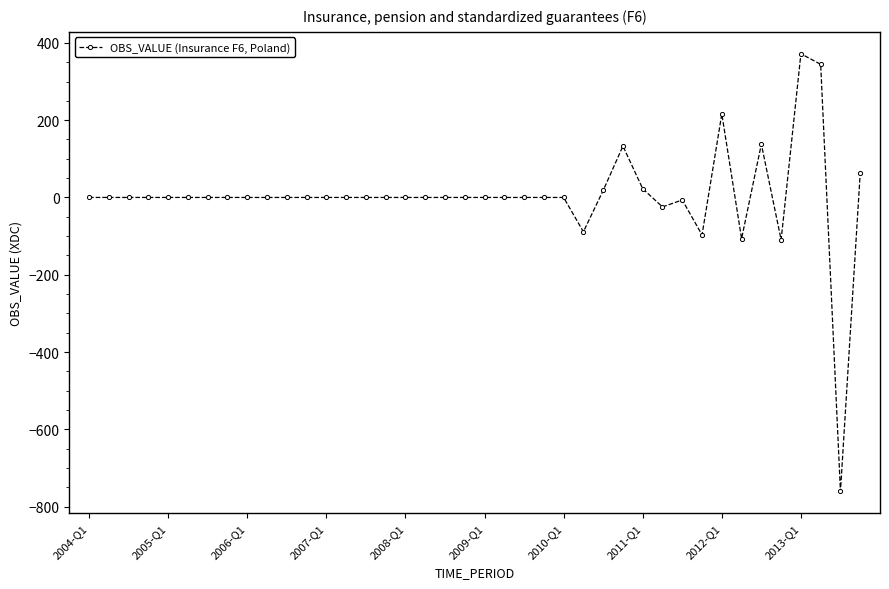

True or false: there are more than 2 points higher than both neighbors.

True